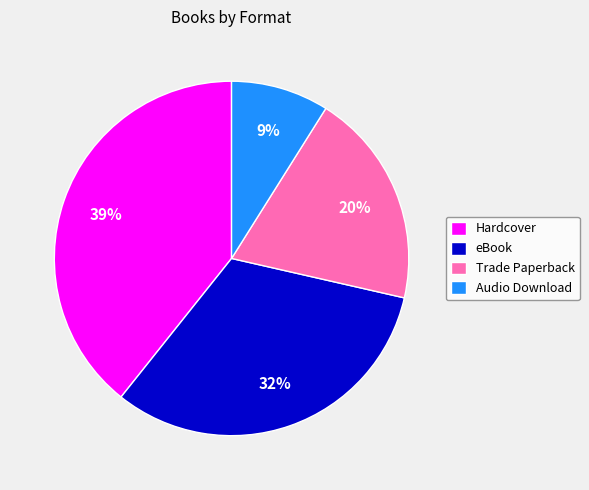

Rank the categories by value from highest to lowest.

Hardcover, eBook, Trade Paperback, Audio Download